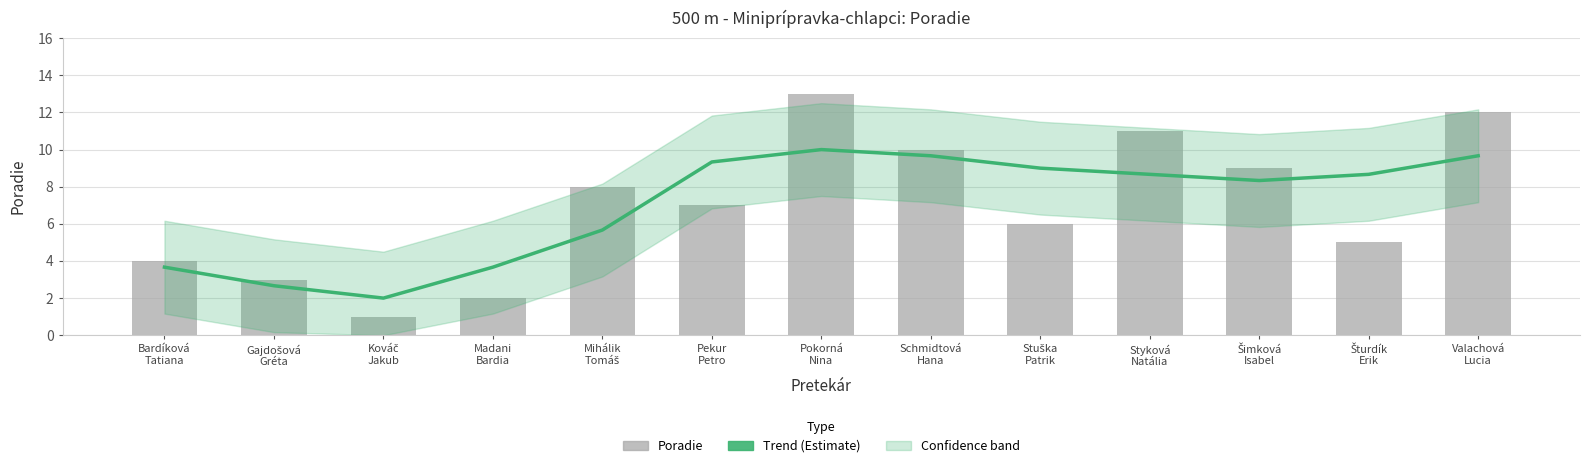

Where does the Trend (Estimate) series first go above 8?

Pekur
Petro